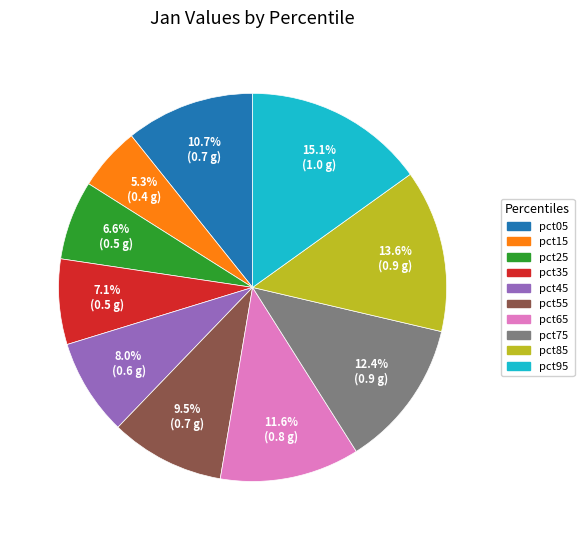

Which category has the smallest portion of the pie?

pct15